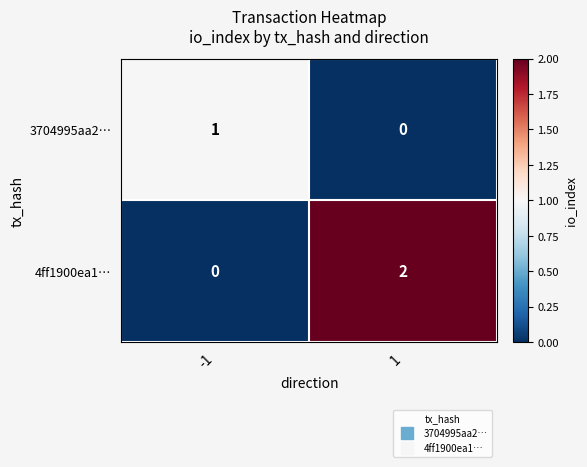

At 1, list the series in order from largest to smallest.

4ff1900ea1…, 3704995aa2…